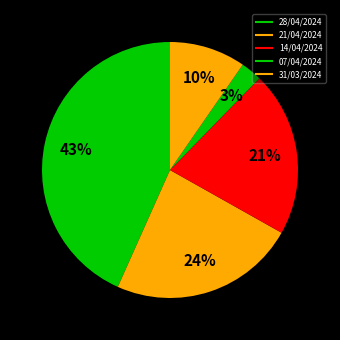

How many slices are in this pie chart?

5